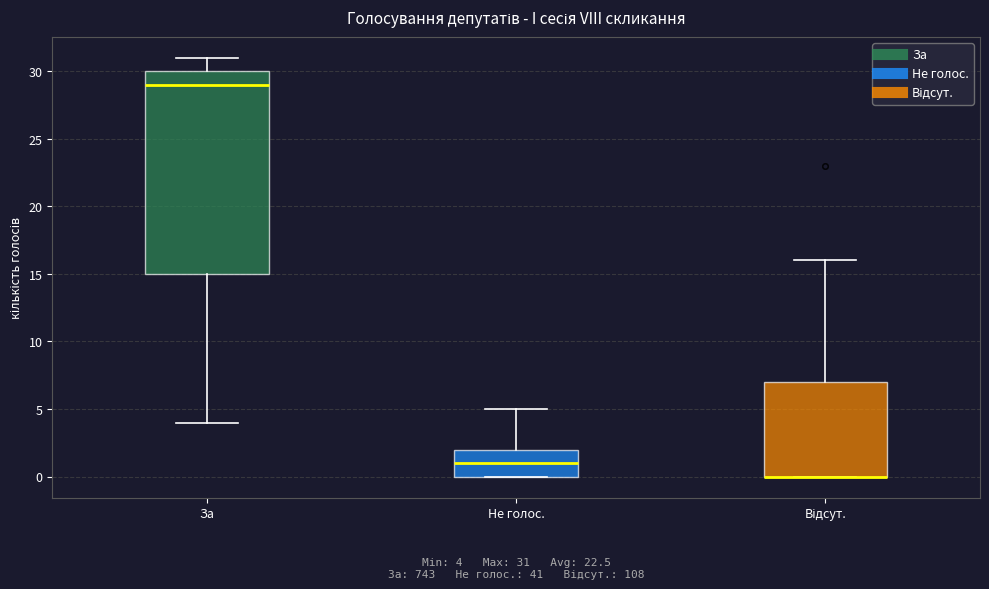

Comparing the boxes themselves (not the whiskers), which one is the tallest?

За